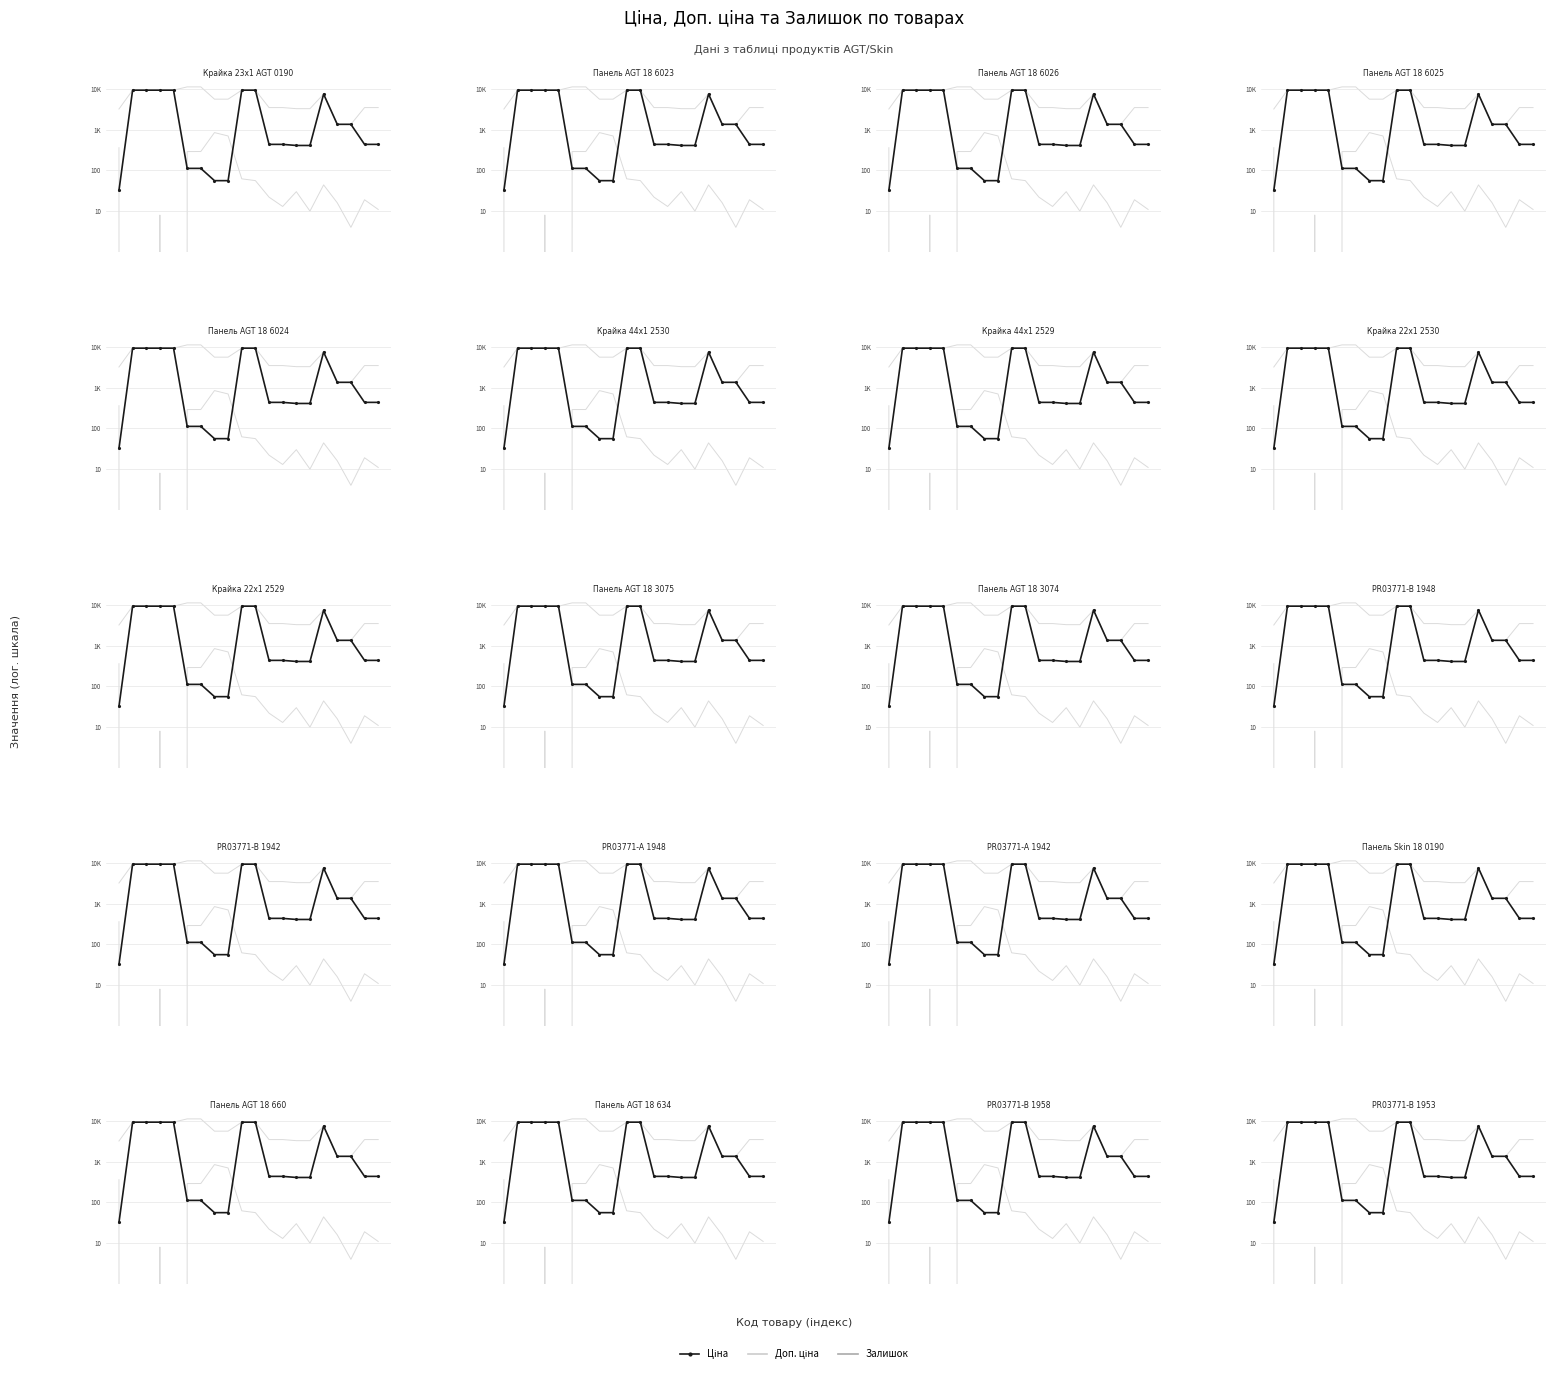

At 2.5, list the series in order from smallest to largest.

Залишок, Доп. ціна, Ціна